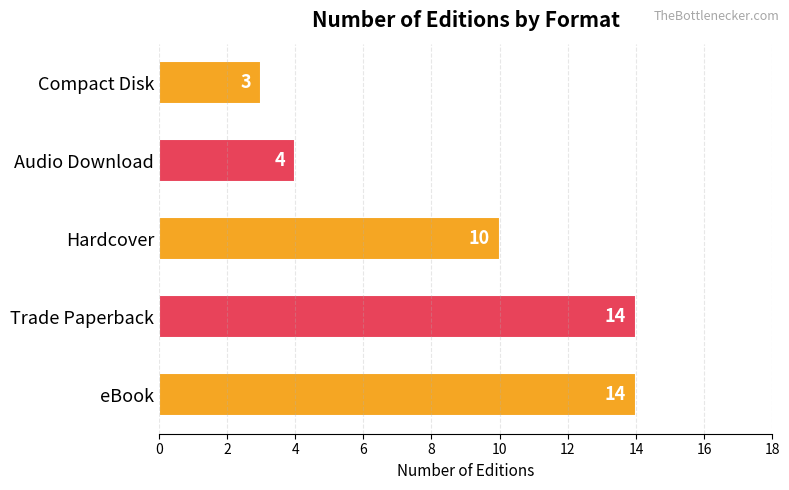

At which category does the chart reach its minimum across all series?

Compact Disk